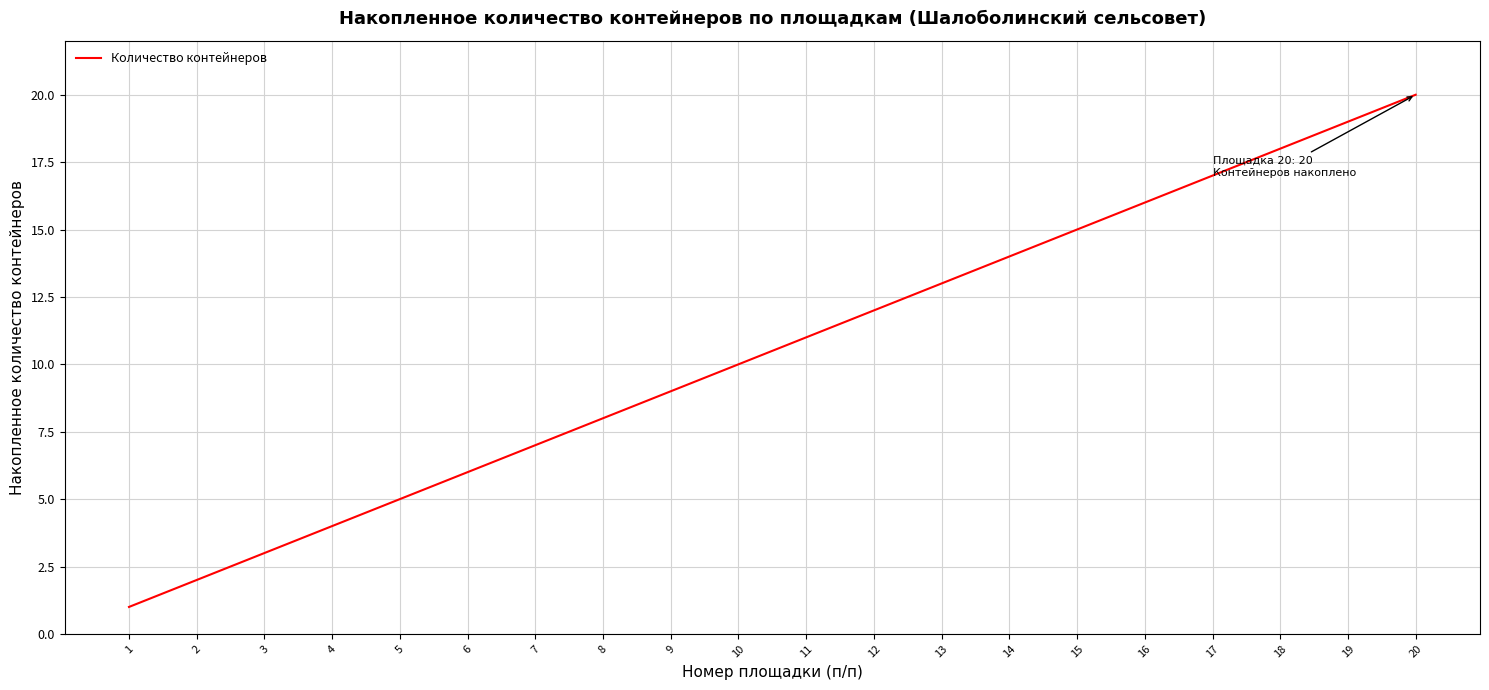

The chart shows a value of 1 at 1. True or false?

True